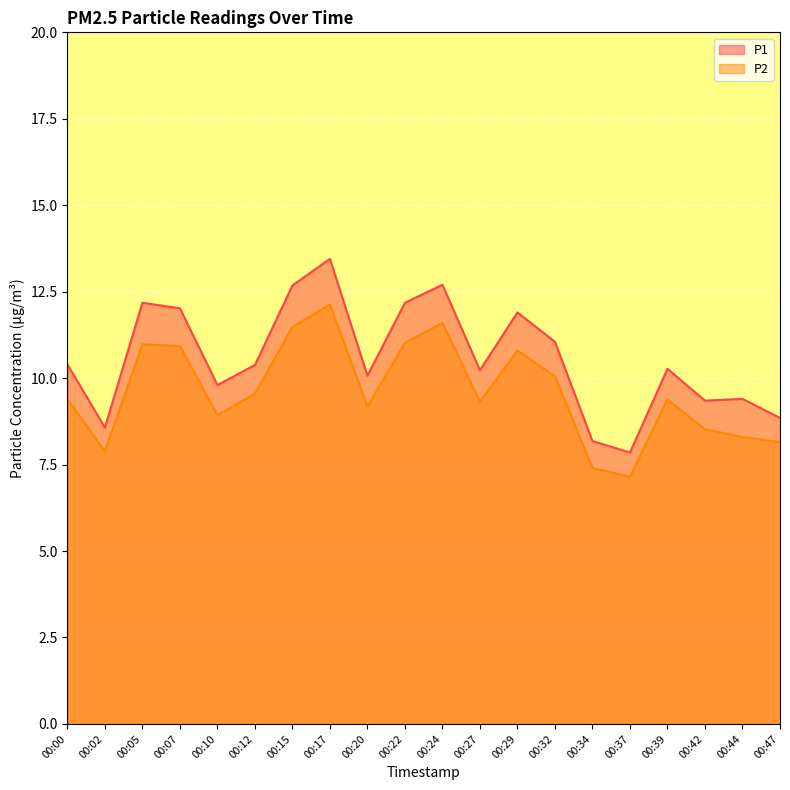

True or false: P2 and P1 intersect in this chart.

False